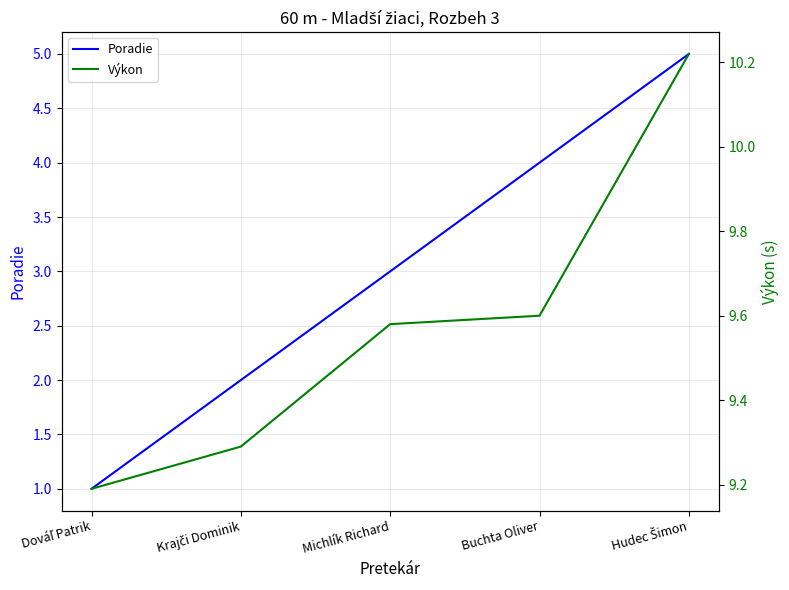

True or false: Poradie and Výkon cross at least once.

False